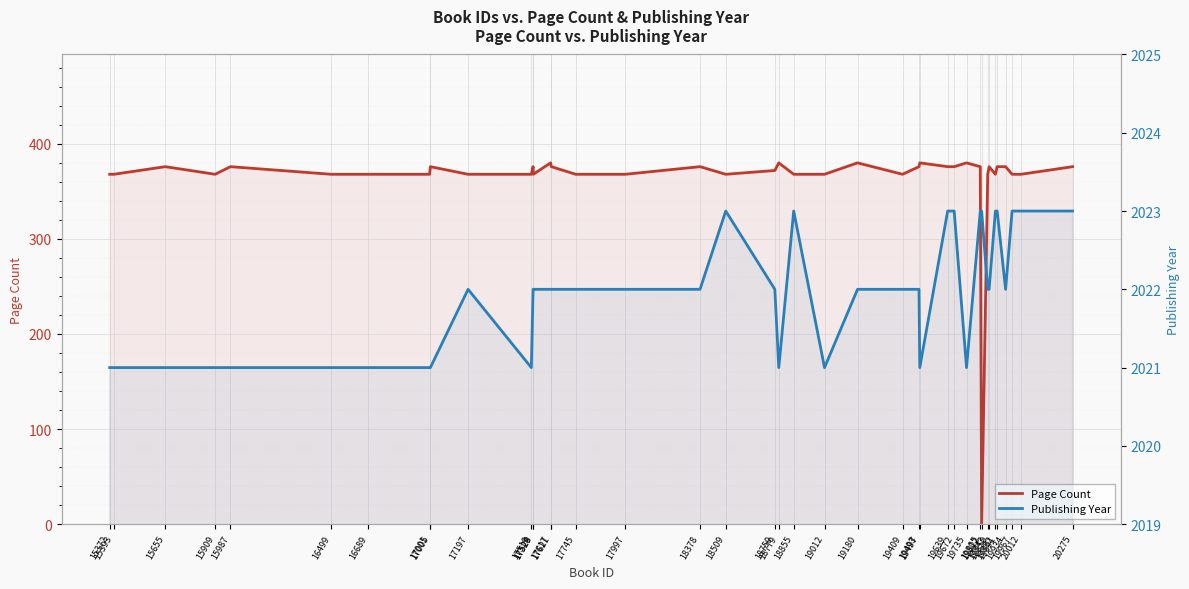

How many interior local peaks does the Publishing Year series have?

3